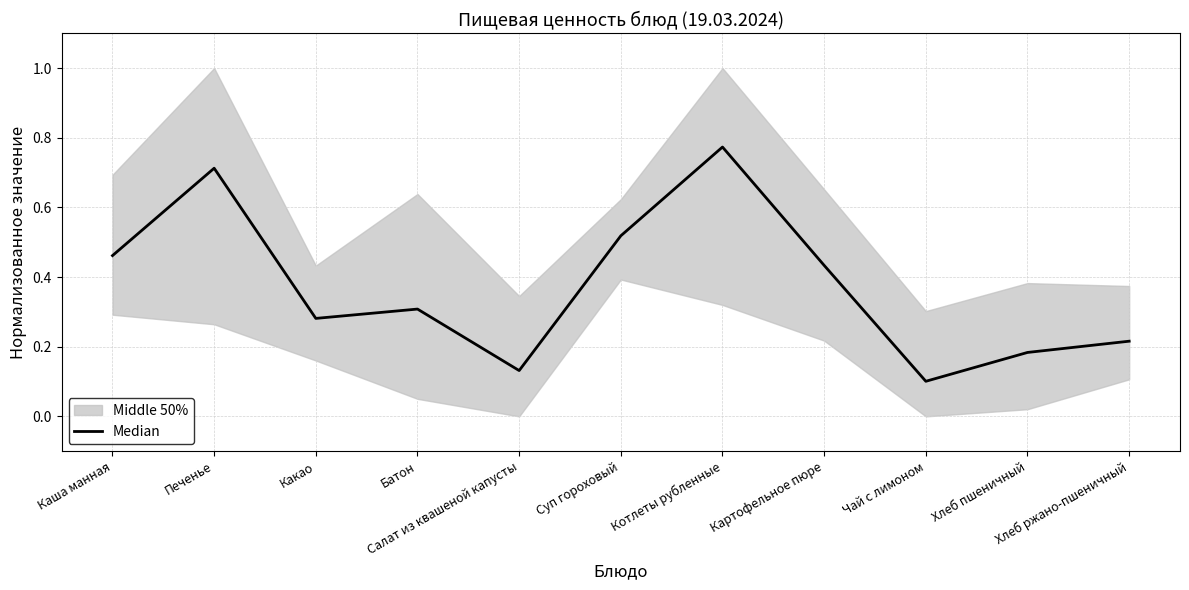

What is the minimum value shown in the chart?

0.1